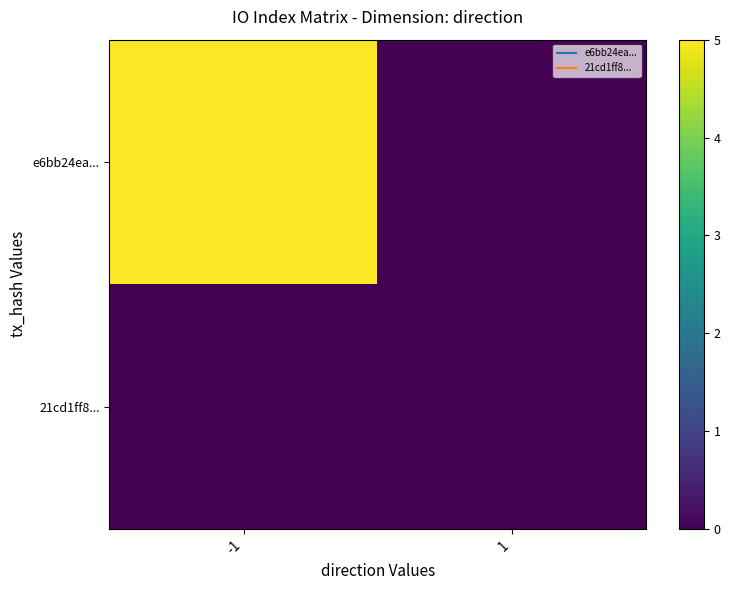

Reading left to right, extract all data points from this chart.

e6bb24ea...: -1=5	1=0
21cd1ff8...: -1=0	1=0